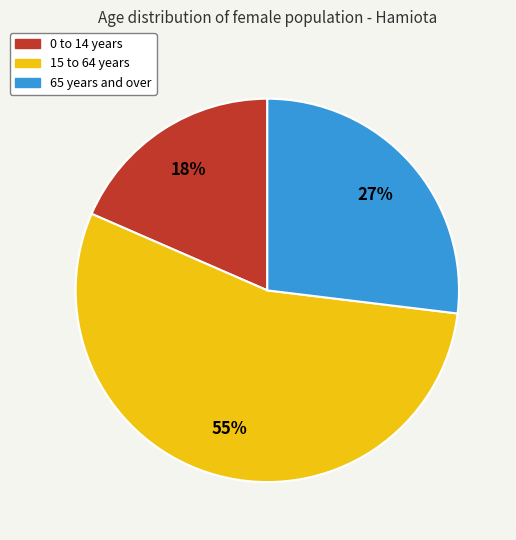

Is it true that 0 to 14 years is 18% of the pie?

True